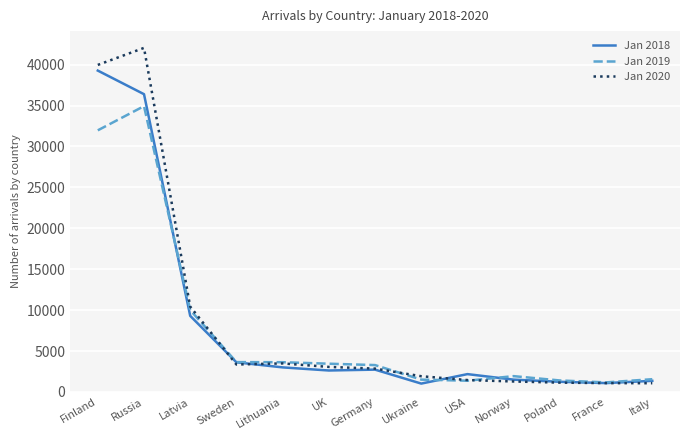

The value of Jan 2020 at Latvia is 14277. True or false?

False